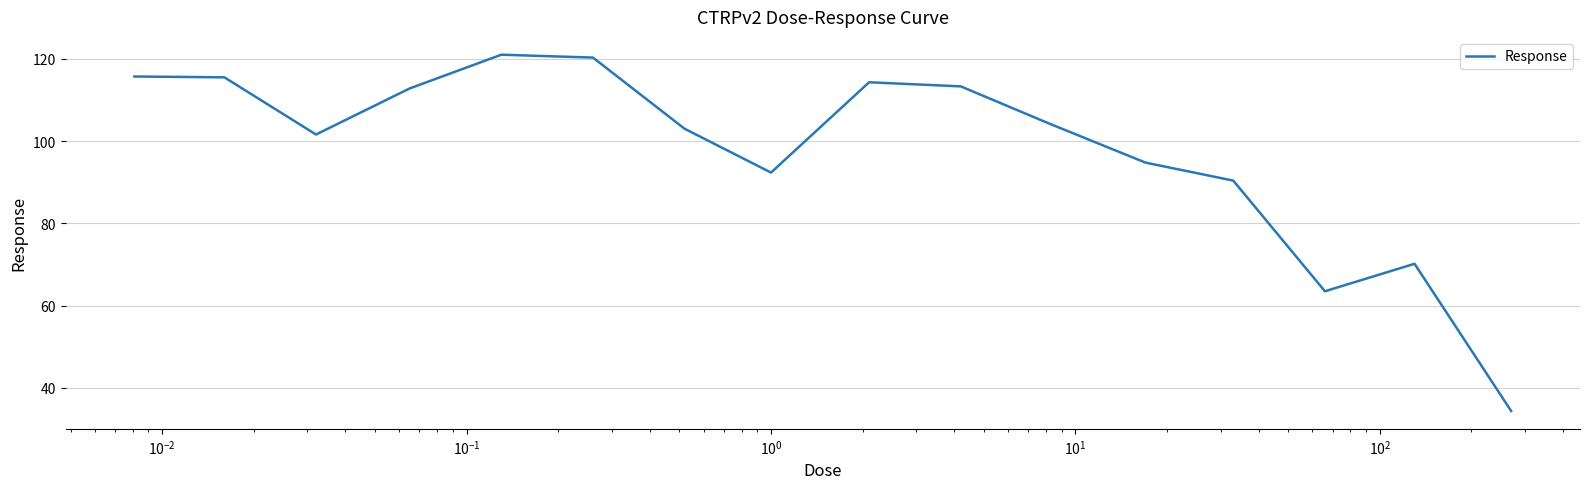

What is the greatest value displayed?

121.0